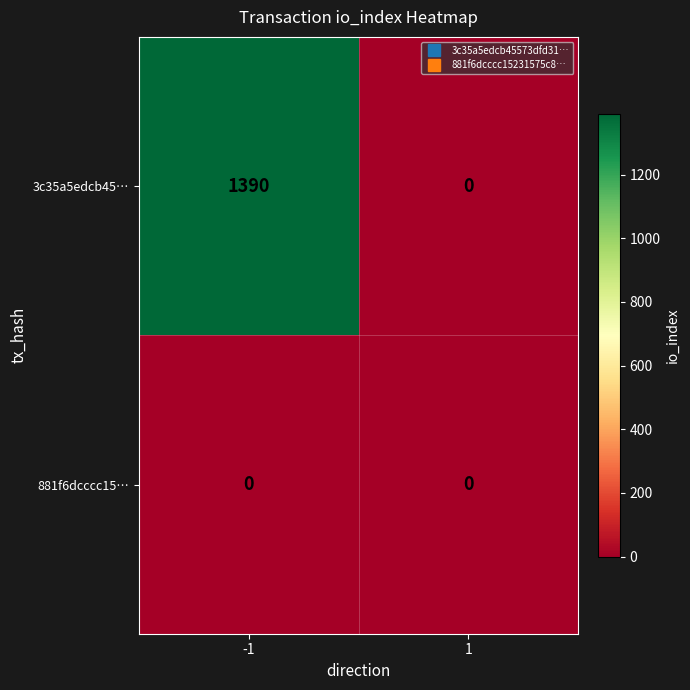

What is the total value across all series at -1?

1390